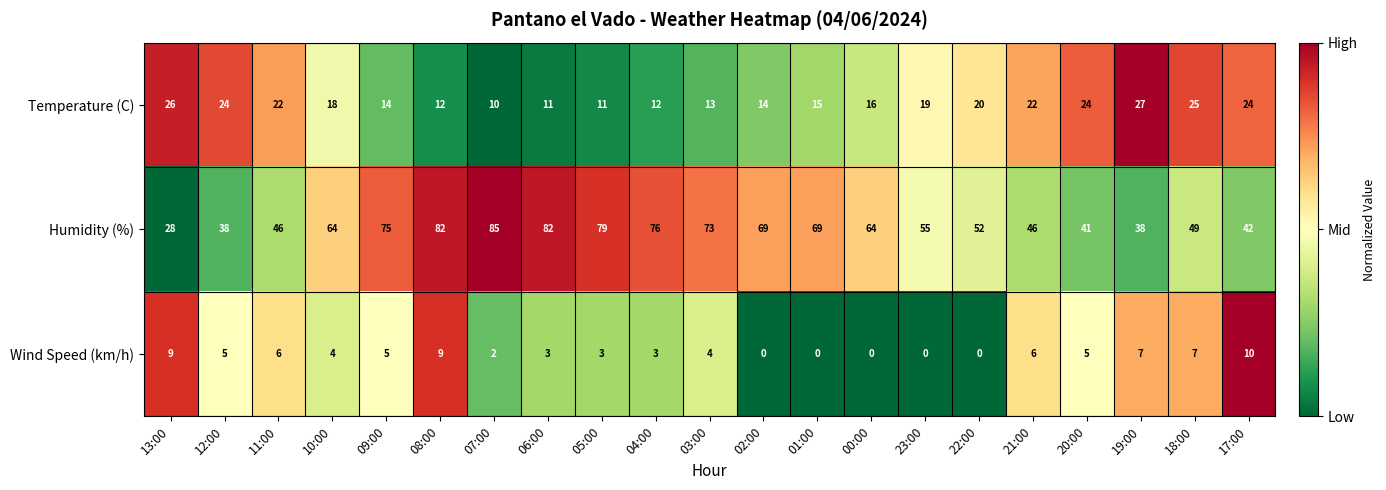

What is the average value of the Humidity (%) series?

60